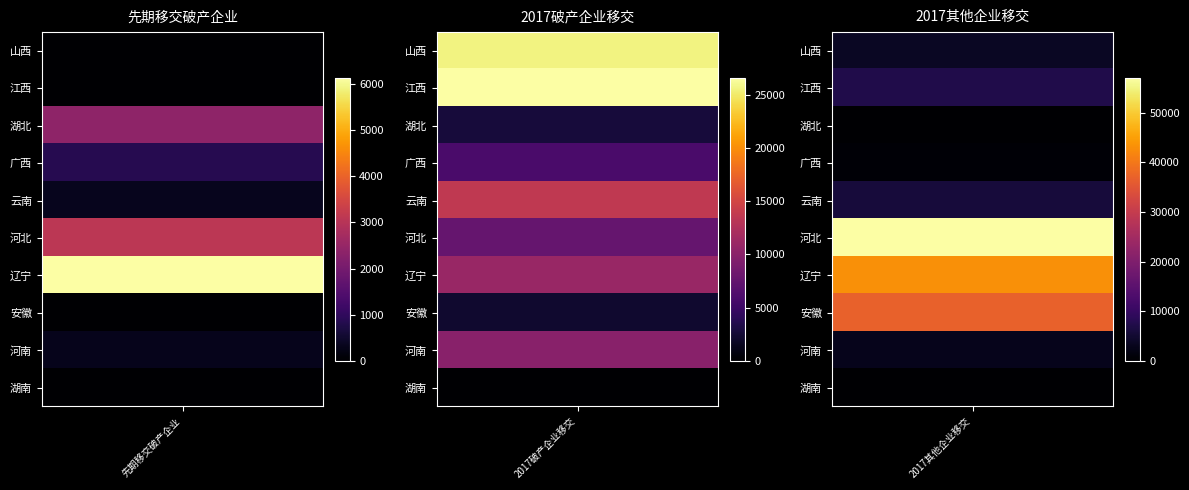

What is the maximum value shown in the chart?

57045